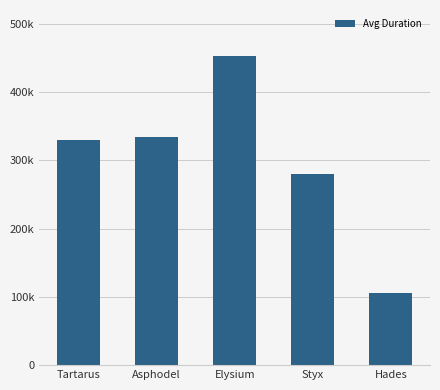

What is the sum of all values?

1502222.2